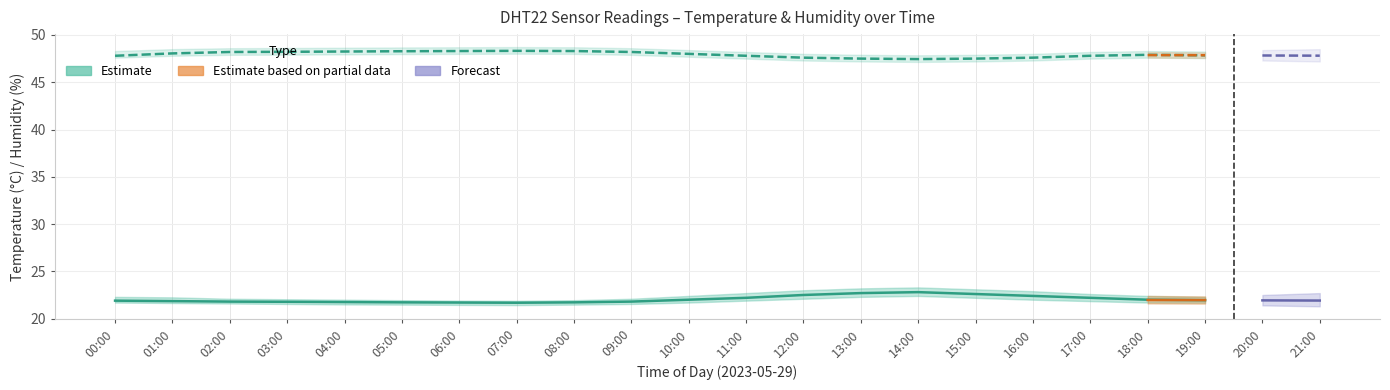

Which label corresponds to the smallest value in the chart?

07:00